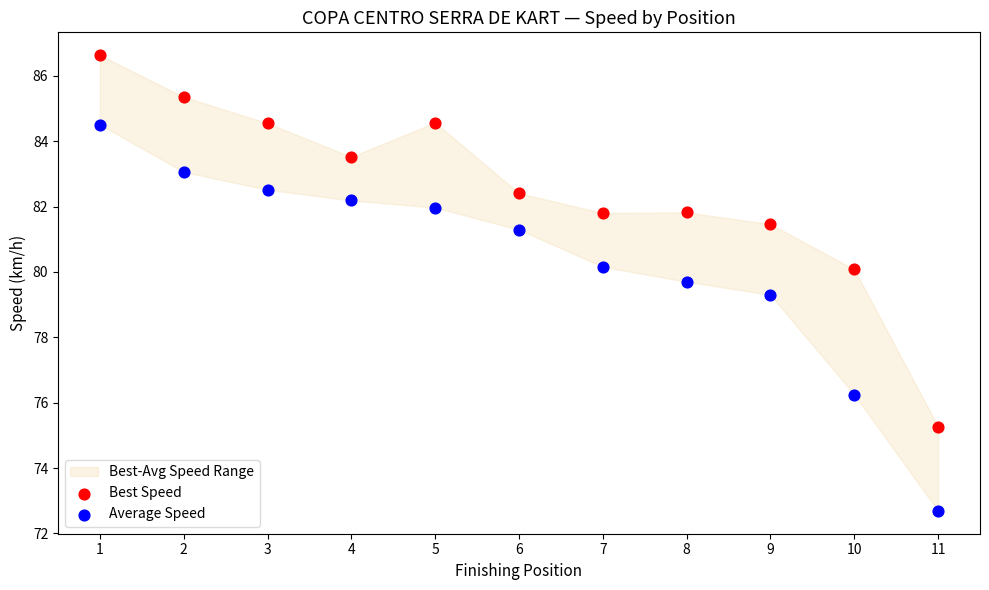

Across all series, what Y value is closest to 79?

79.3